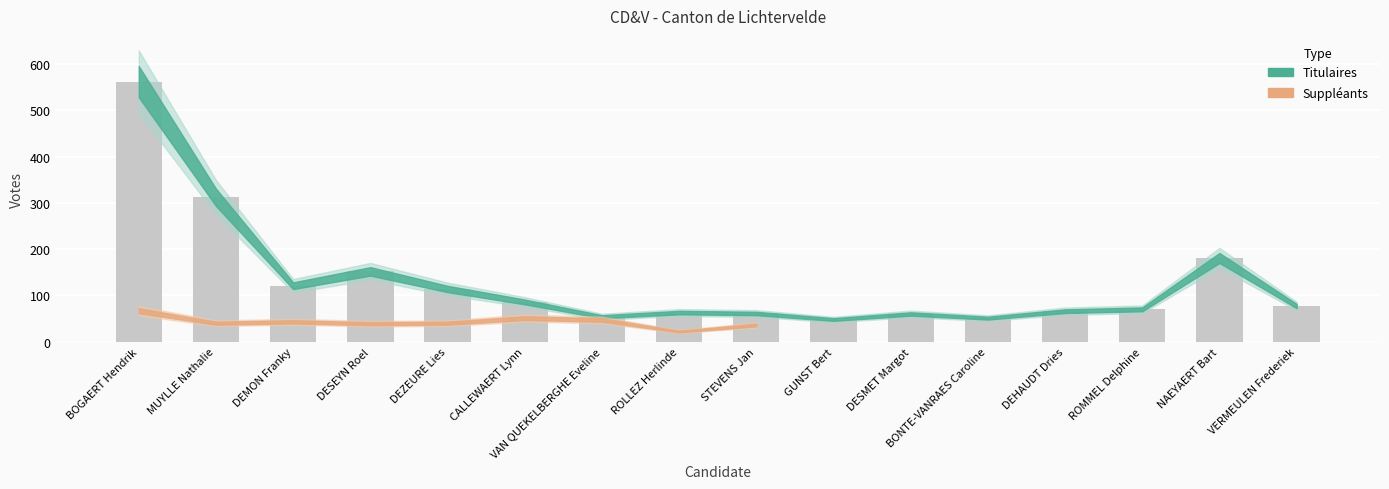

What is the sum of the values at NAEYAERT Bart and GUNST Bert?

229